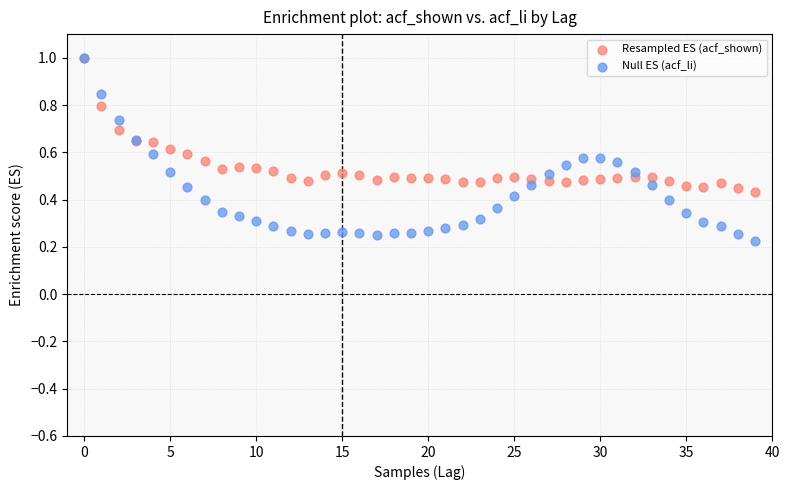

What are all the series names shown in the legend?

Resampled ES (acf_shown), Null ES (acf_li)